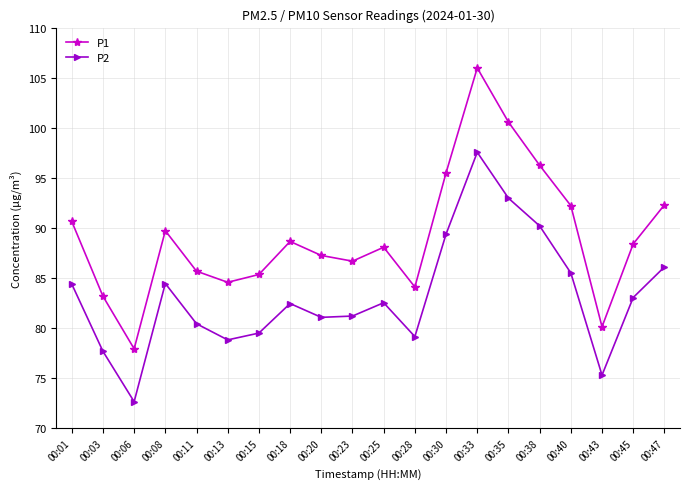

Is it true that P1 equals 80.1 at 00:43?

True